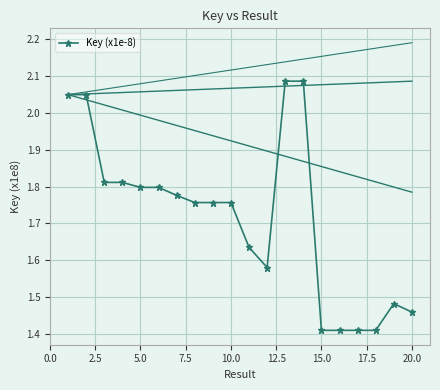

How many lines are shown in the chart?

1